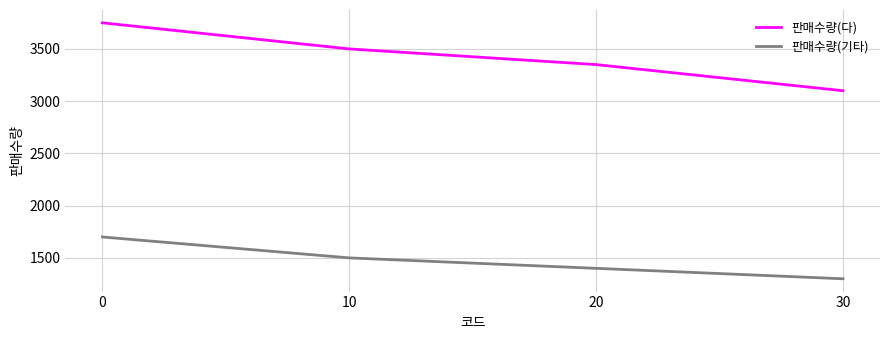

At how many categories does at least one series exceed 2271?

4